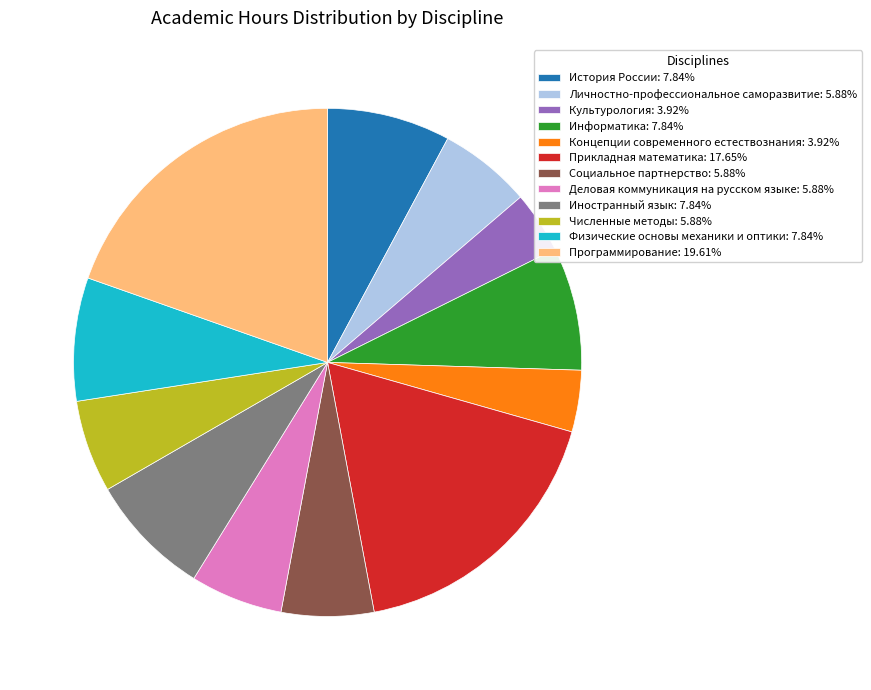

Is there a majority slice in this chart?

No